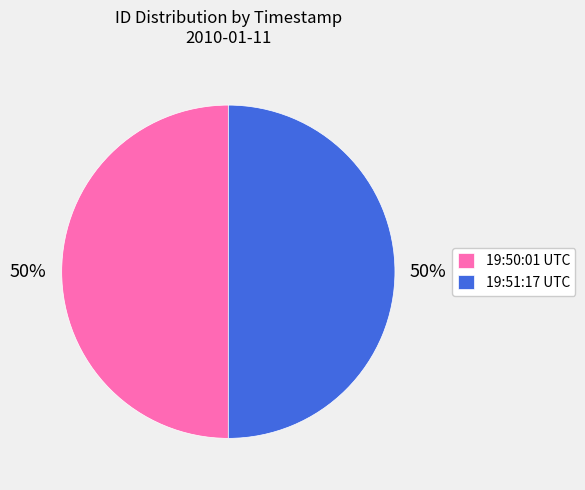

To the nearest percent, what is the combined percentage of 19:50:01 UTC and 19:51:17 UTC?

100%